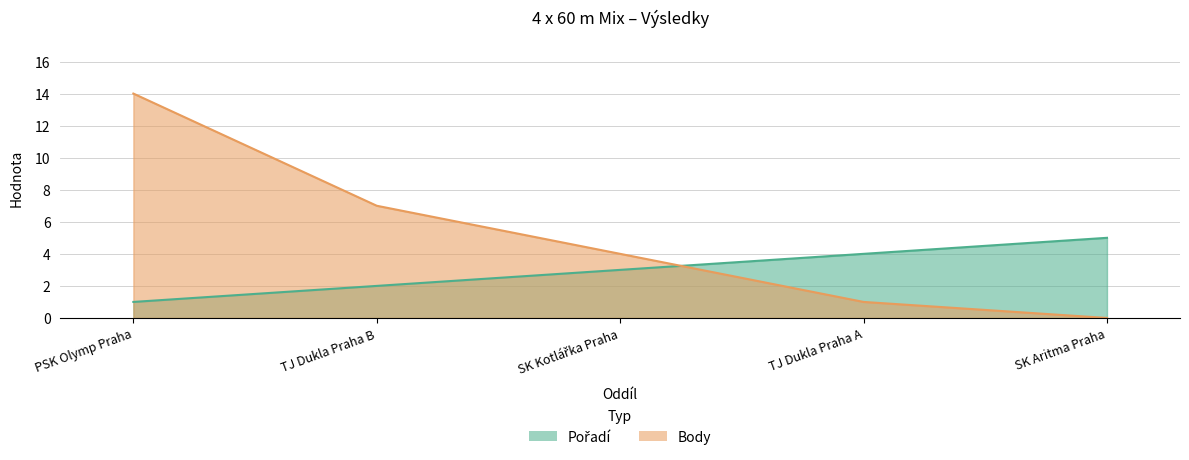

How many times do Body and Pořadí cross each other?

1